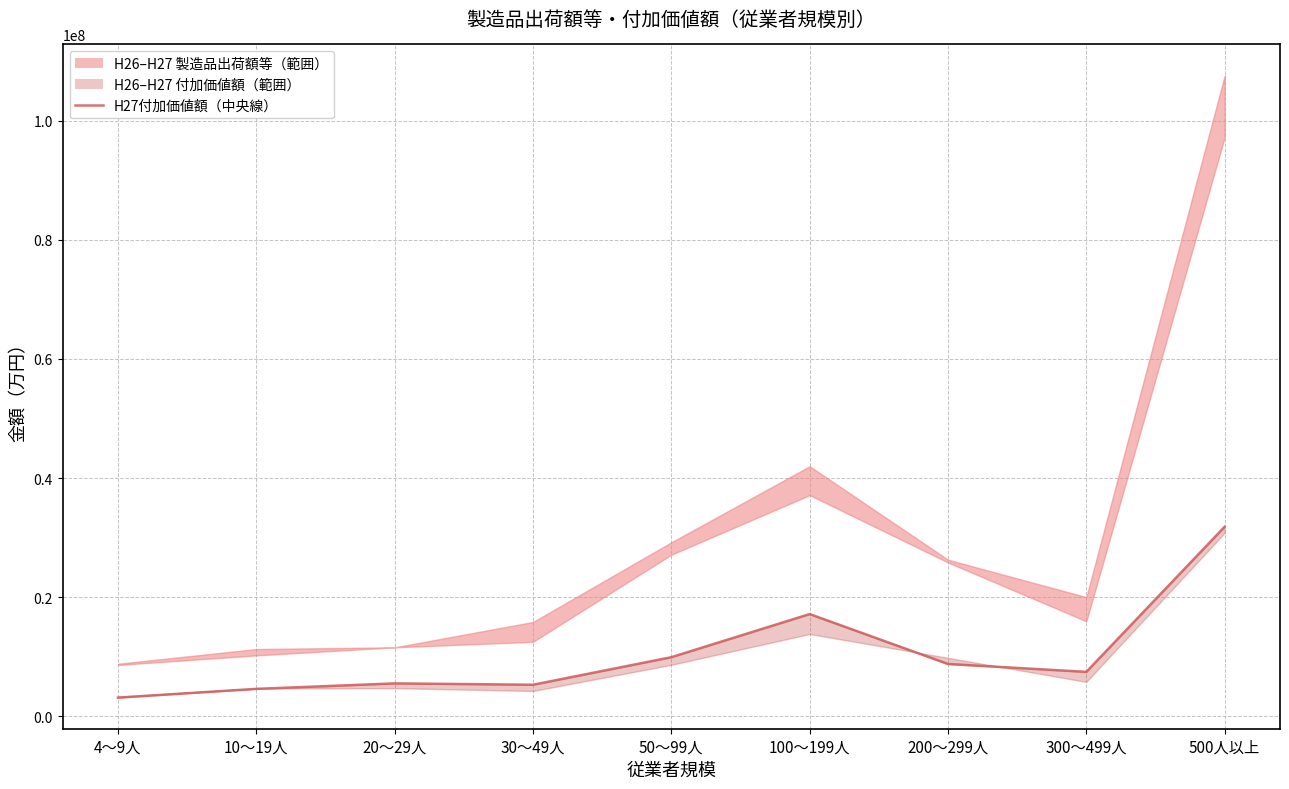

What is the maximum value shown in the chart?

31821986